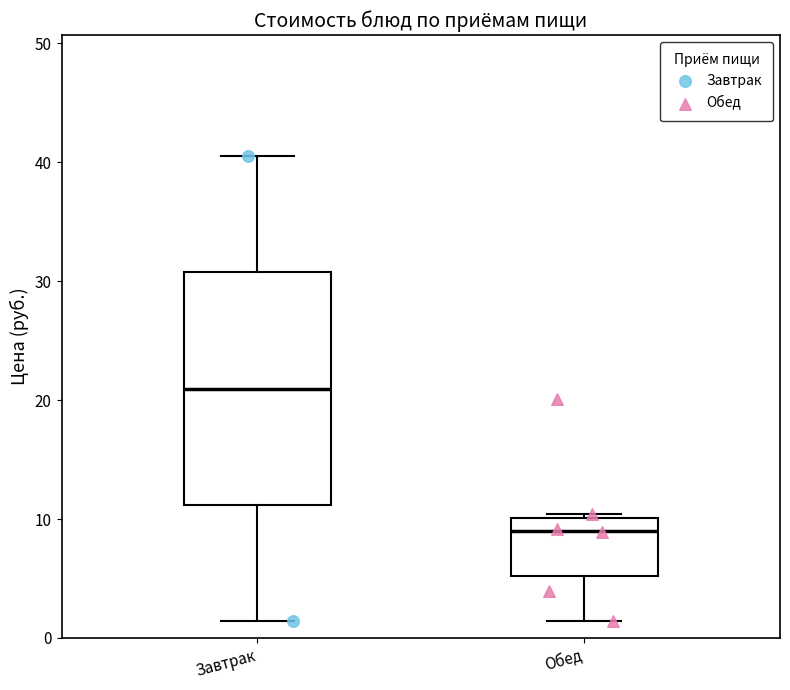

Where is the lower edge of the box for Обед on the y-axis? The values are not printed on the chart, so give them approximately, as read against the axis.

5